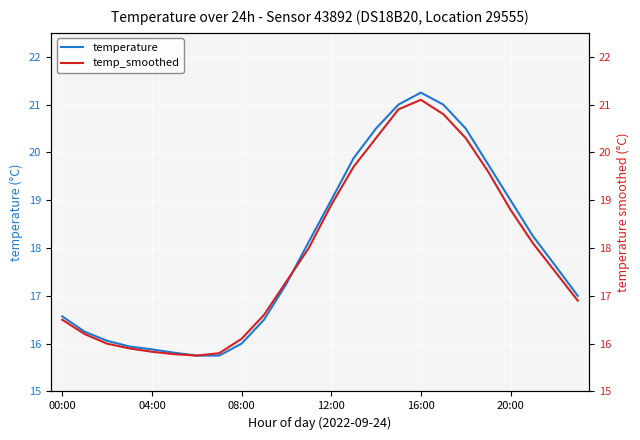

Is this an area chart (filled region under the line)?

No